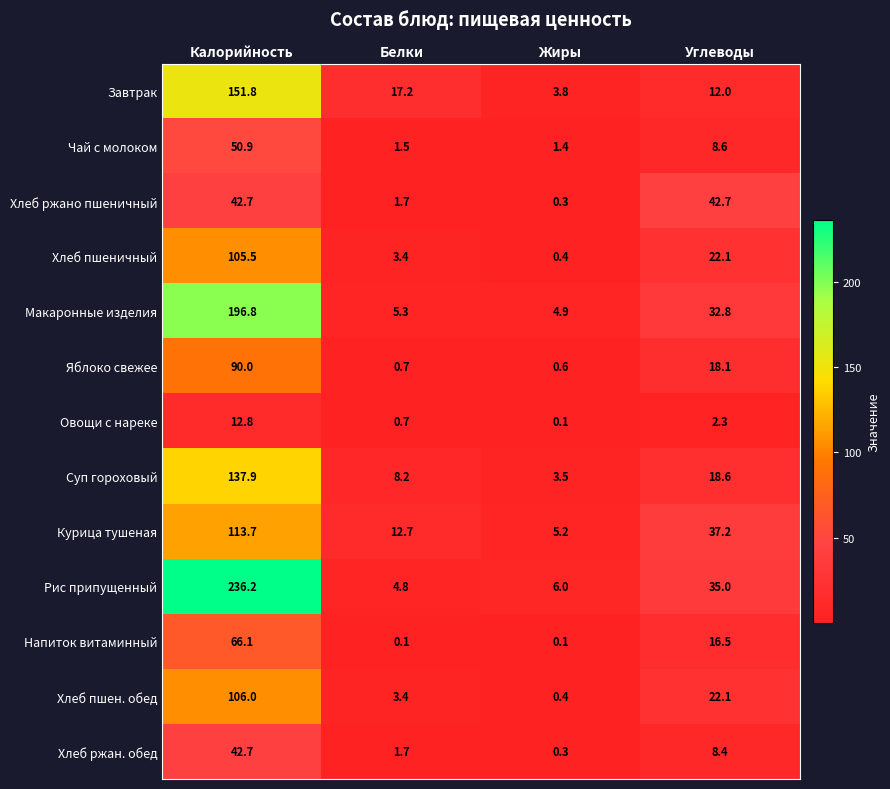

What is the average value of the Овощи с нареке series?

4.0